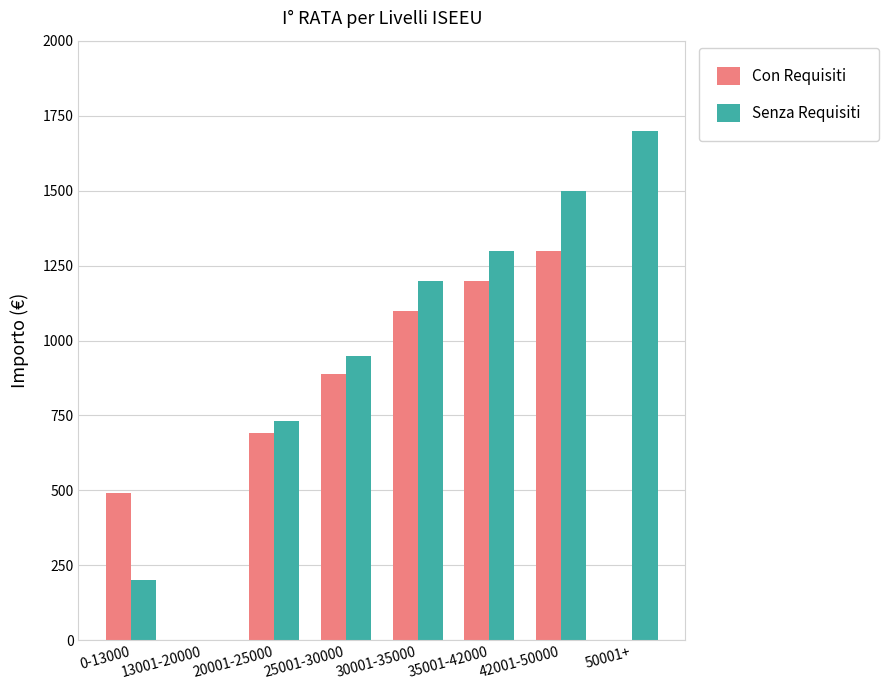

How many categories are shown in the chart?

8